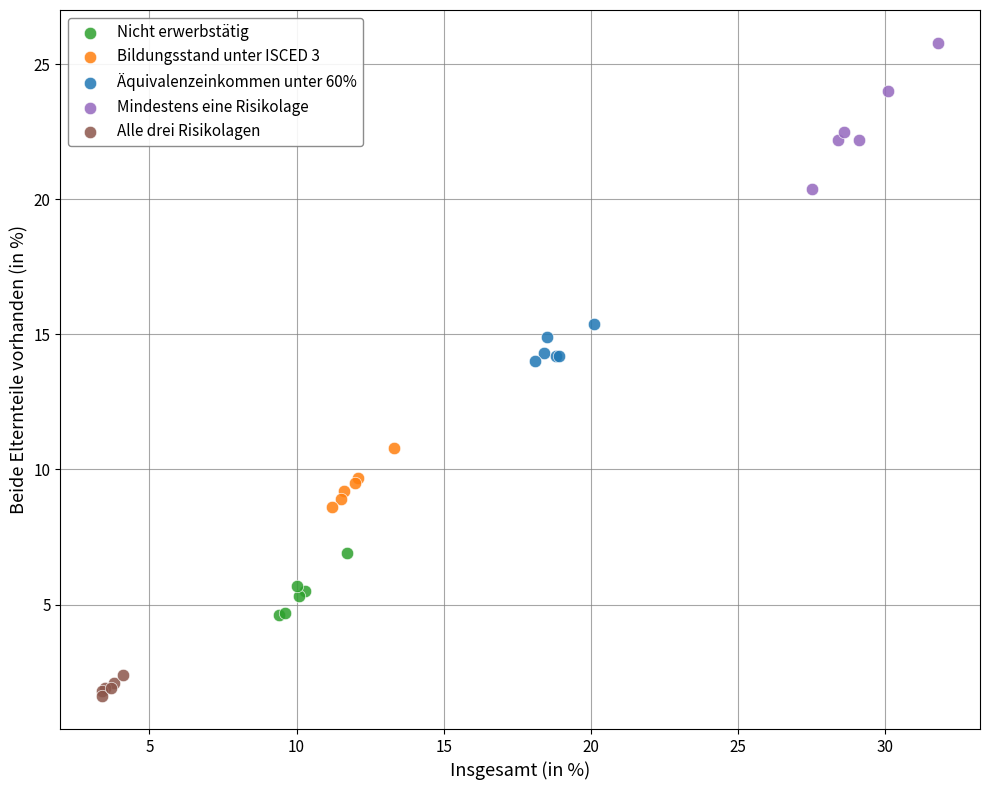

Which series reaches the maximum Y coordinate?

Mindestens eine Risikolage